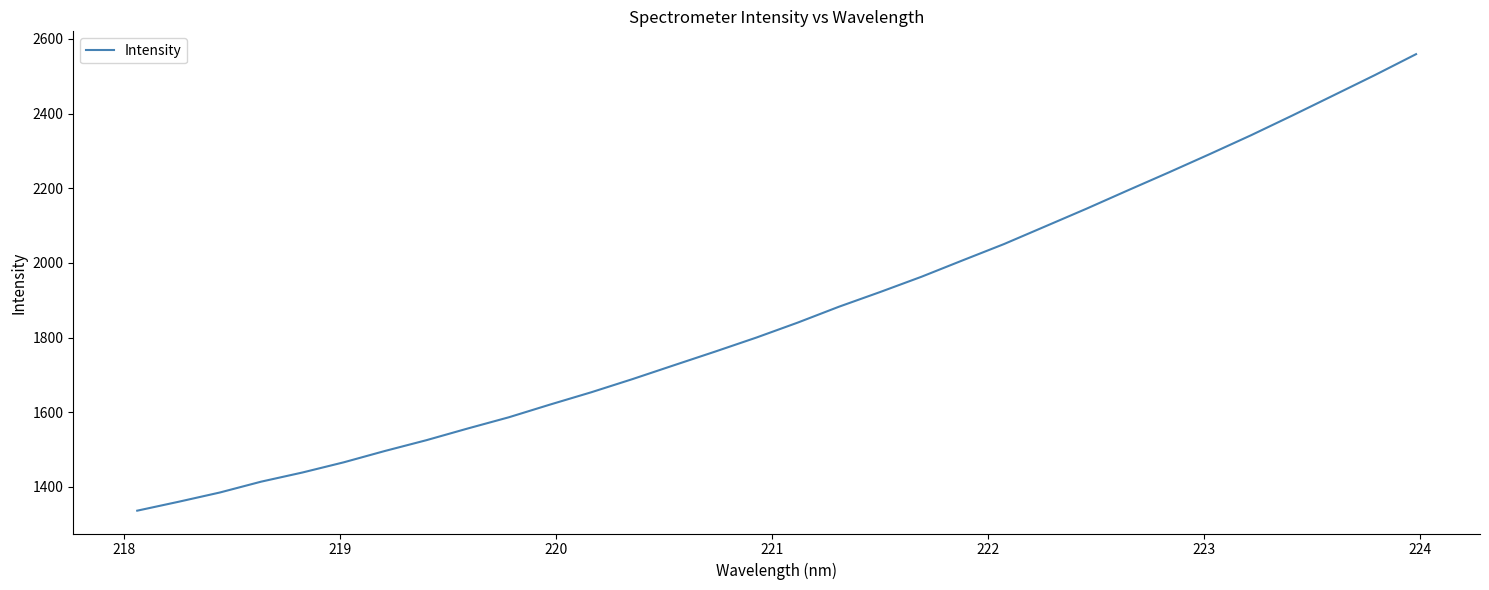

What is the maximum value shown in the chart?

2559.3